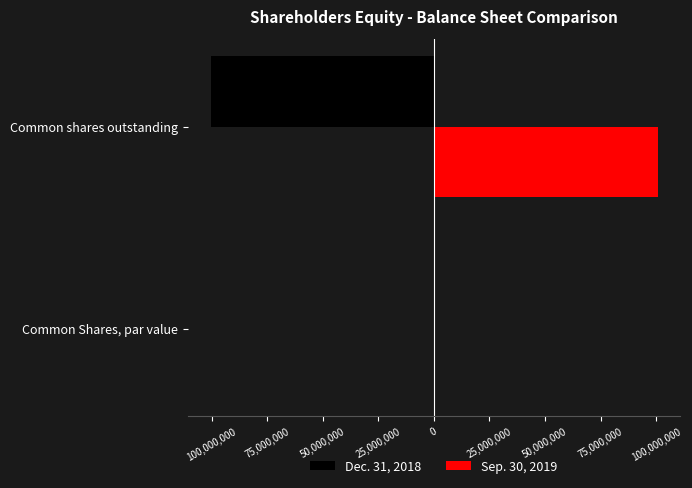

Which series has the widest spread of values?

Sep. 30, 2019